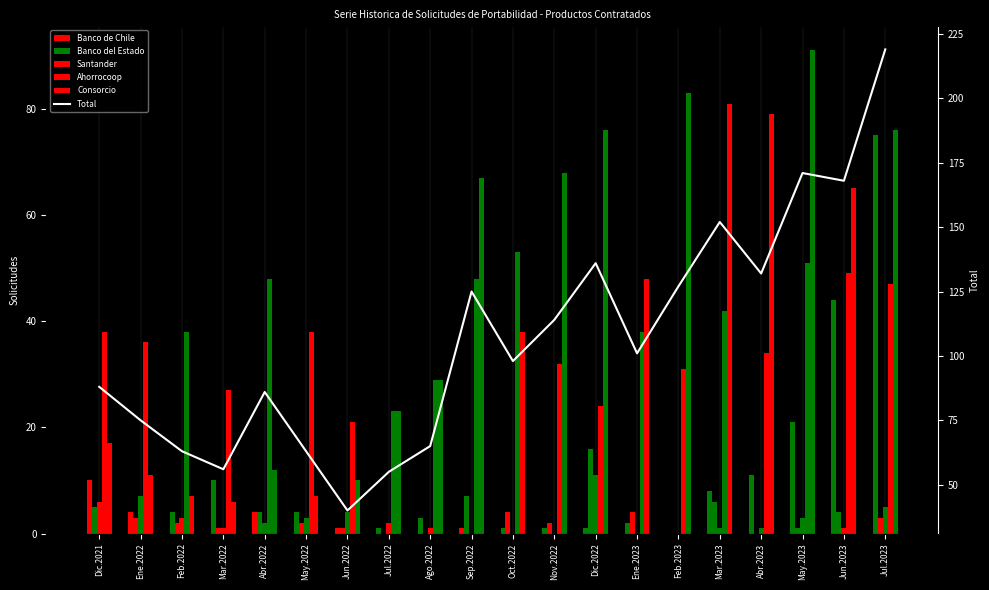

List the series in order of their peak value, lowest first.

Santander, Banco del Estado, Ahorrocoop, Banco de Chile, Consorcio, Total